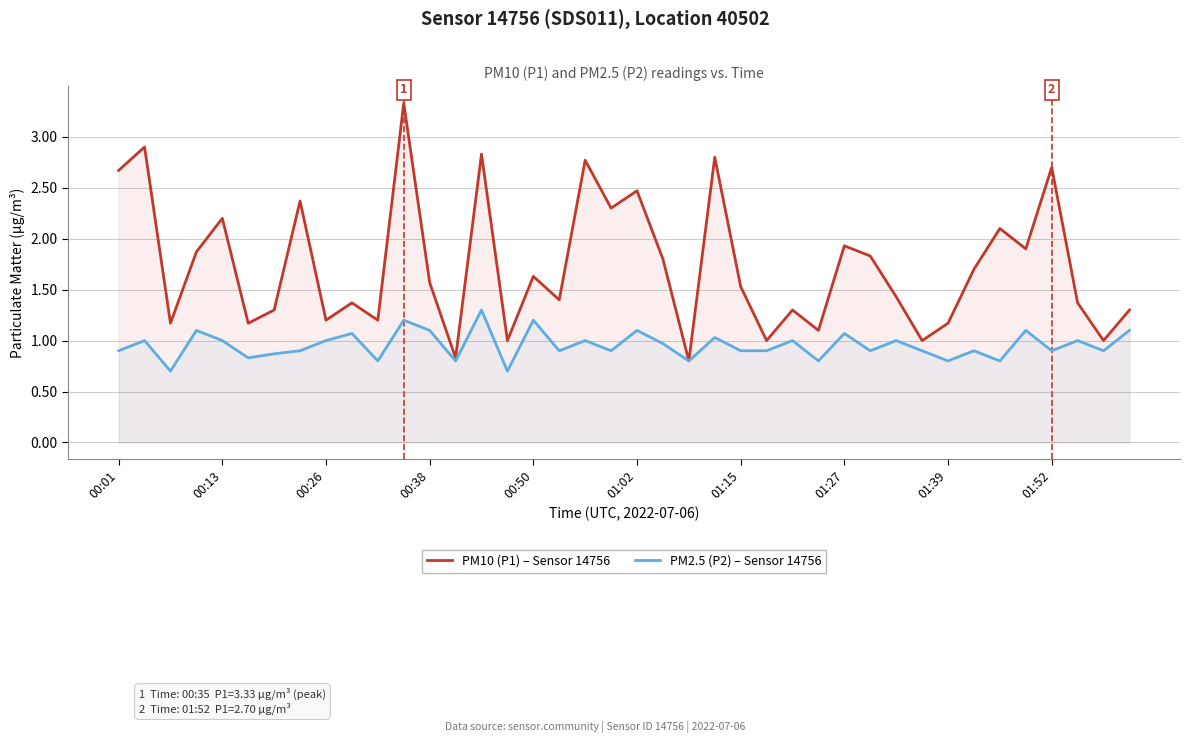

At which category is the sum across all series the highest?

11